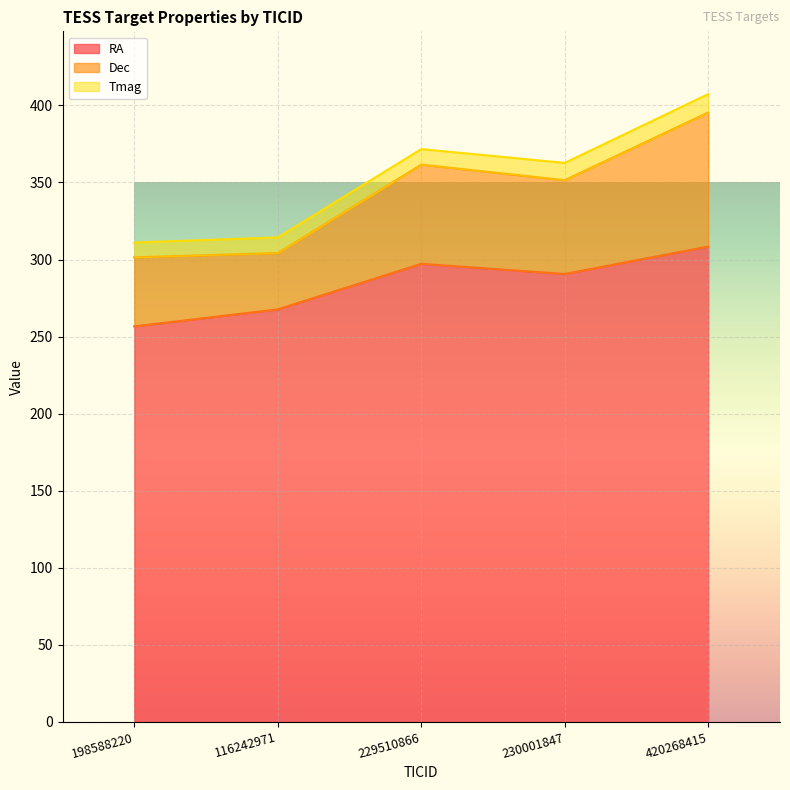

True or false: Tmag and Dec cross at least once.

False